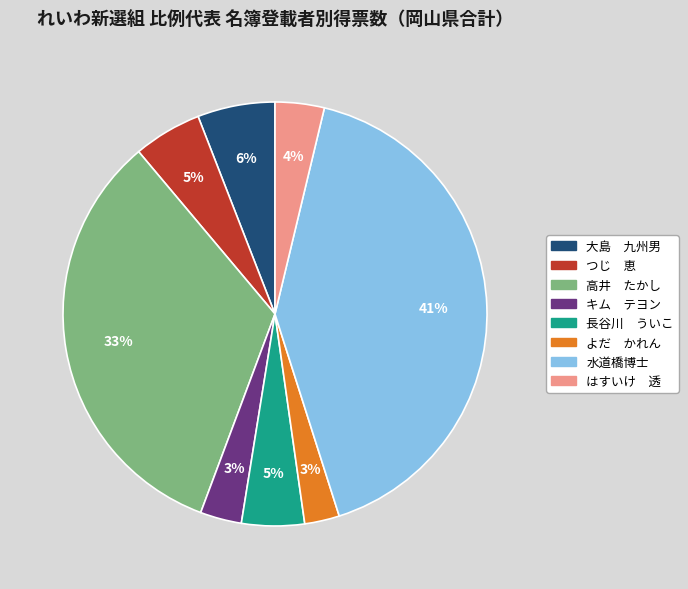

Is there a majority slice in this chart?

No